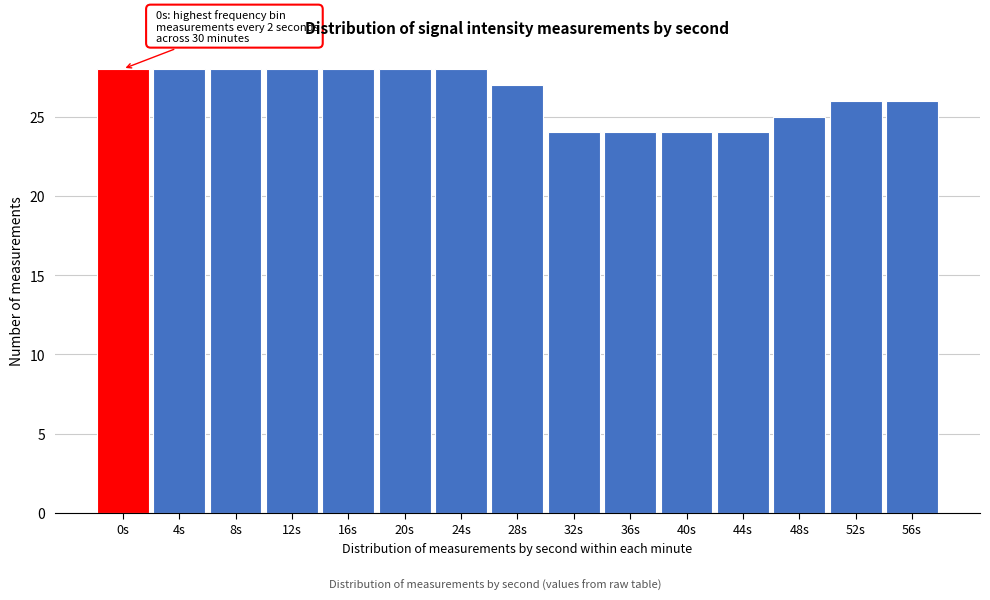

Reading left to right, transcribe all the data shown in this chart.

28	28	28	28	28	28	28	27	24	24	24	24	25	26	26